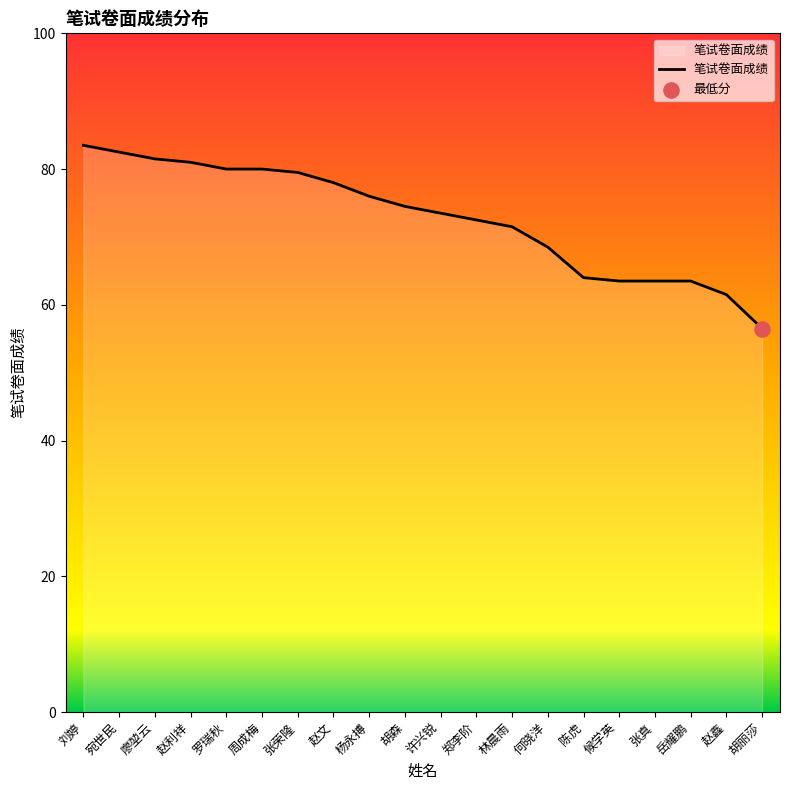

What is the change in value from 刘婷 to 何晓洋?

-15.0